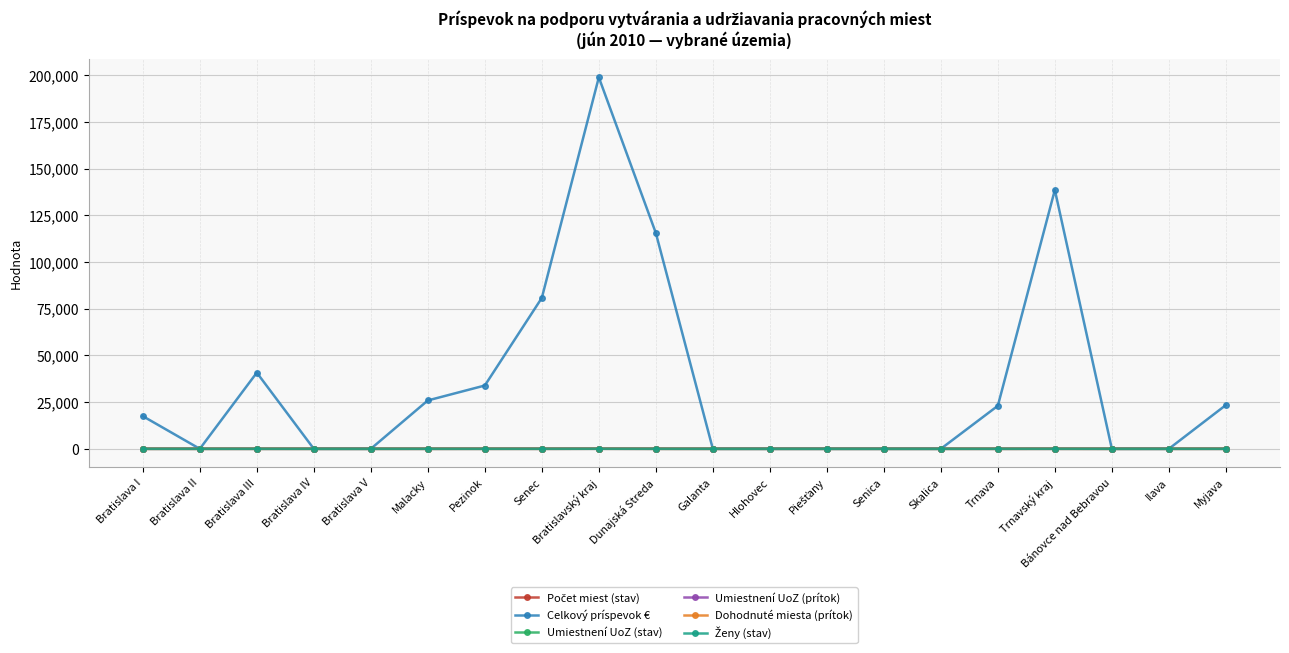

Read the Celkový príspevok € value at Bratislavský kraj.

198825.4